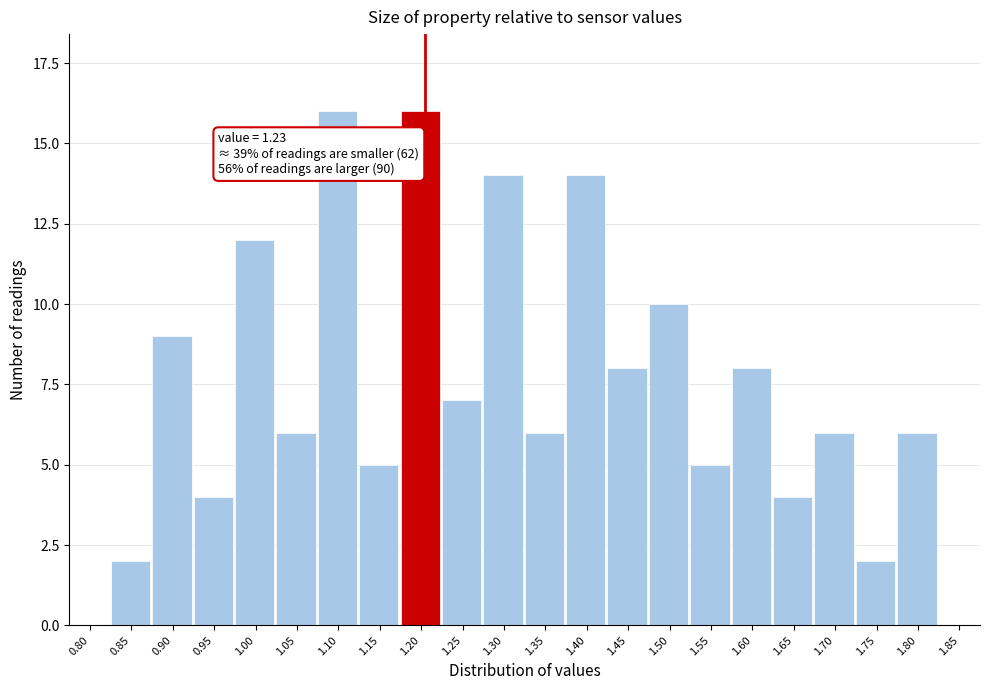

Reading left to right, what are all the values shown in this chart?

0.80=0	0.85=2	0.90=9	0.95=4	1.00=12	1.05=6	1.10=16	1.15=5	1.20=16	1.25=7	1.30=14	1.35=6	1.40=14	1.45=8	1.50=10	1.55=5	1.60=8	1.65=4	1.70=6	1.75=2	1.80=6	1.85=0